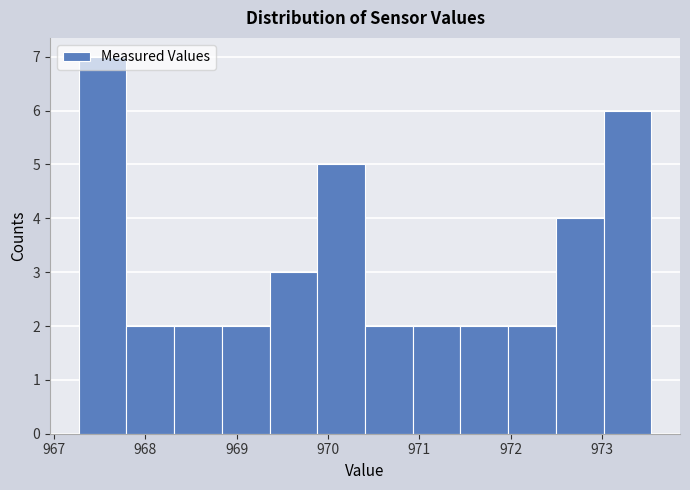

How tall is the bar that spans 967.8 to 968.3 on the x-axis? Neither the bar edges nor the heights are printed on the chart, so give them approximately, as read against the axes.

2